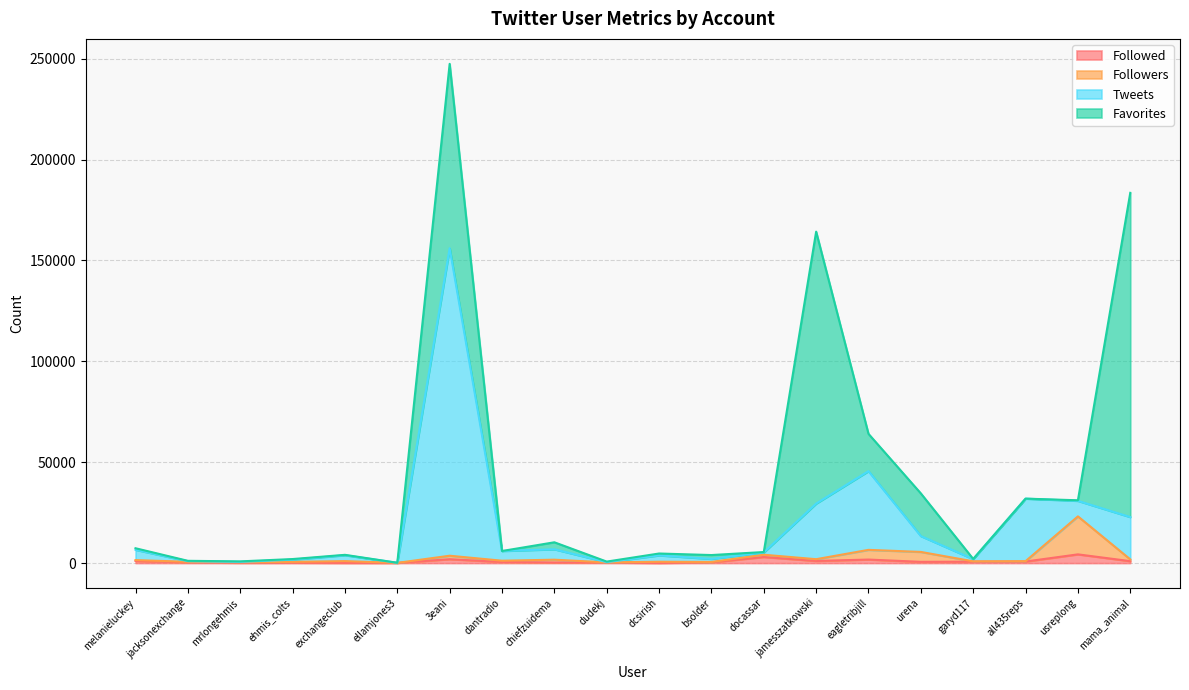

At which category is the sum across all series the highest?

3eani